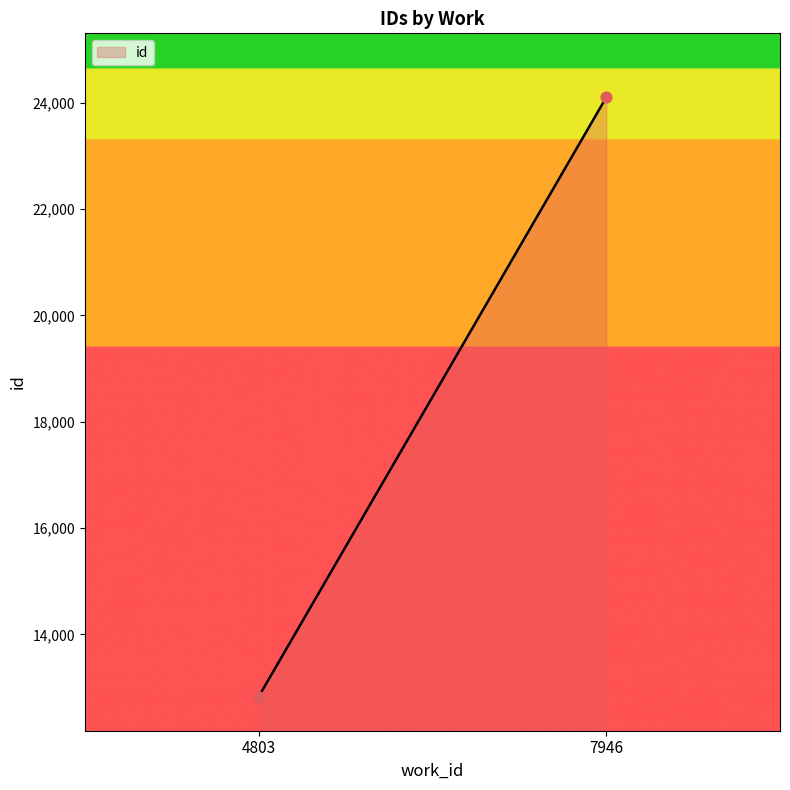

What is the difference between the maximum and minimum values?

11270.5